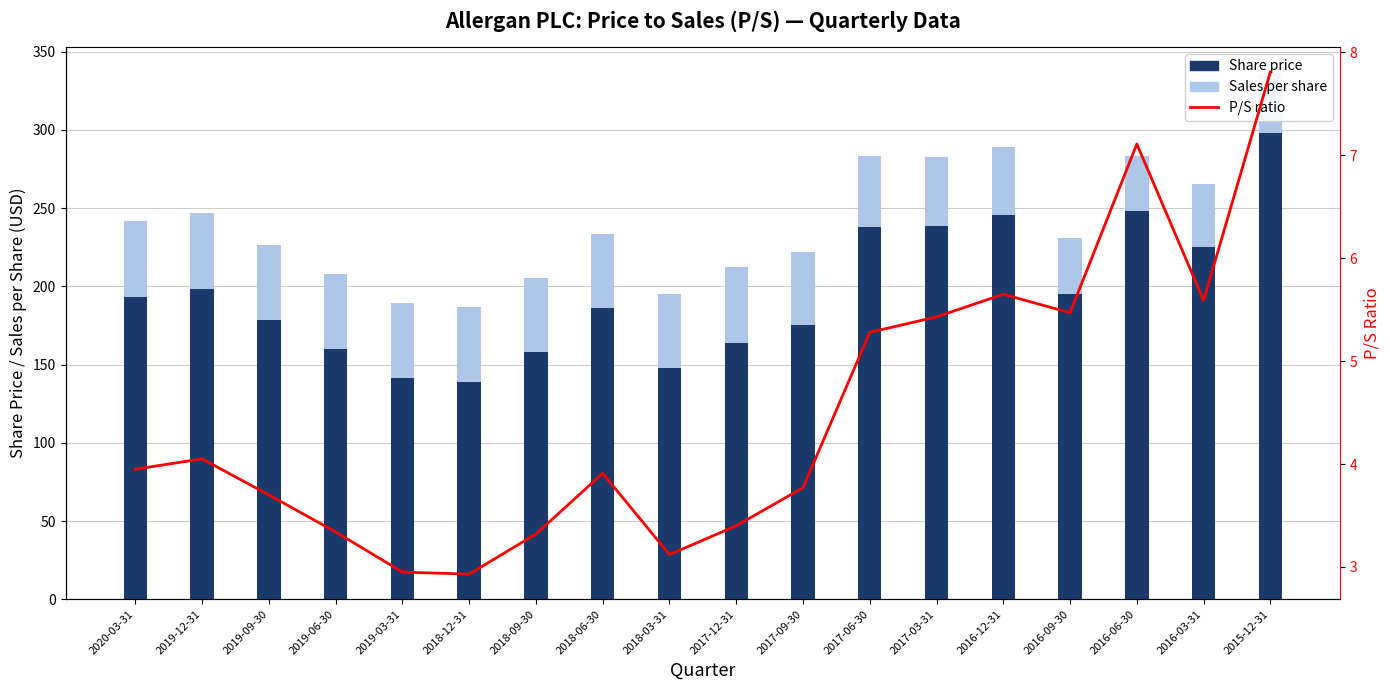

Is it true that P/S ratio equals 7.8 at 2015-12-31?

True